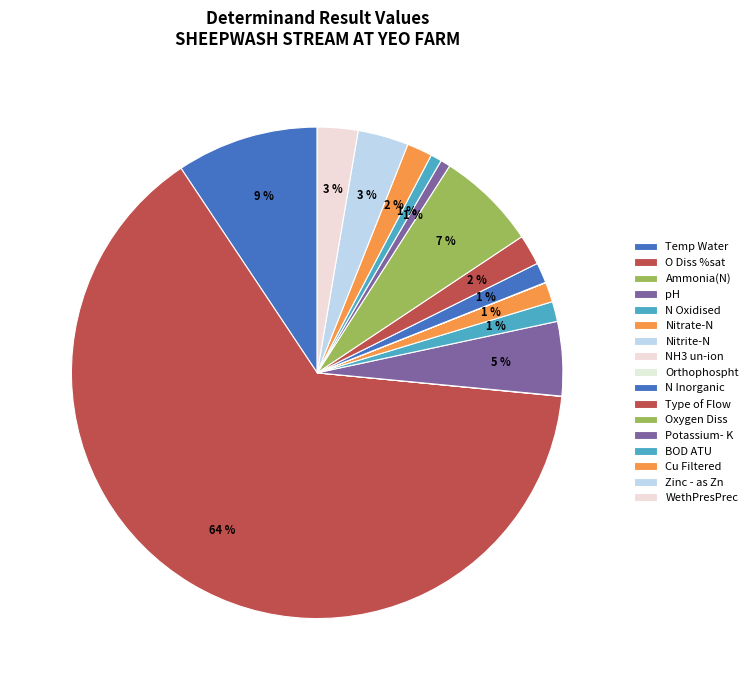

Is O Diss %sat the majority of the pie?

Yes